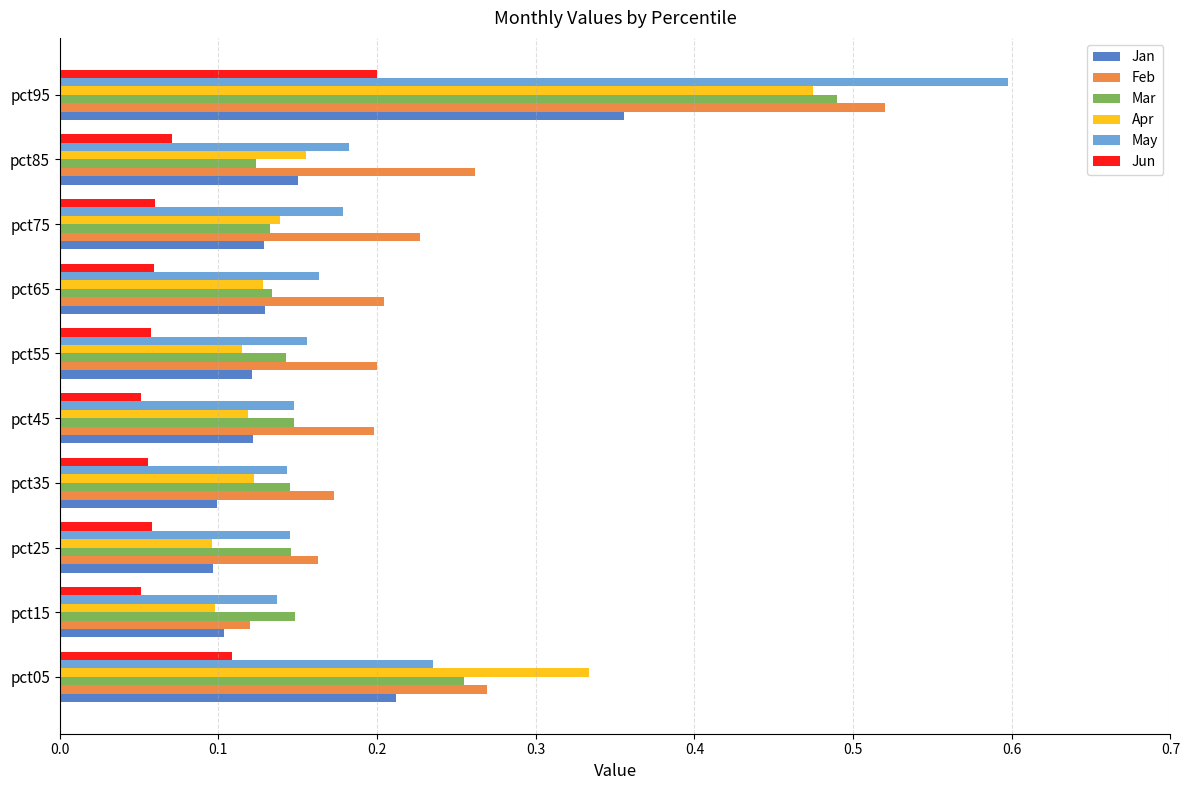

Which series has the largest total across all categories?

Feb